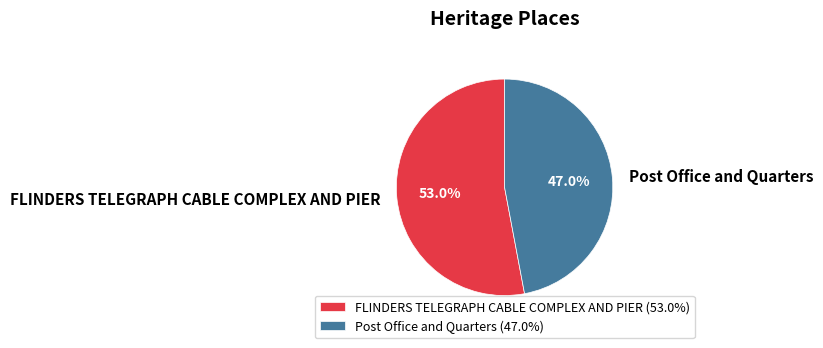

Which has a higher value, FLINDERS TELEGRAPH CABLE COMPLEX AND PIER or Post Office and Quarters?

FLINDERS TELEGRAPH CABLE COMPLEX AND PIER